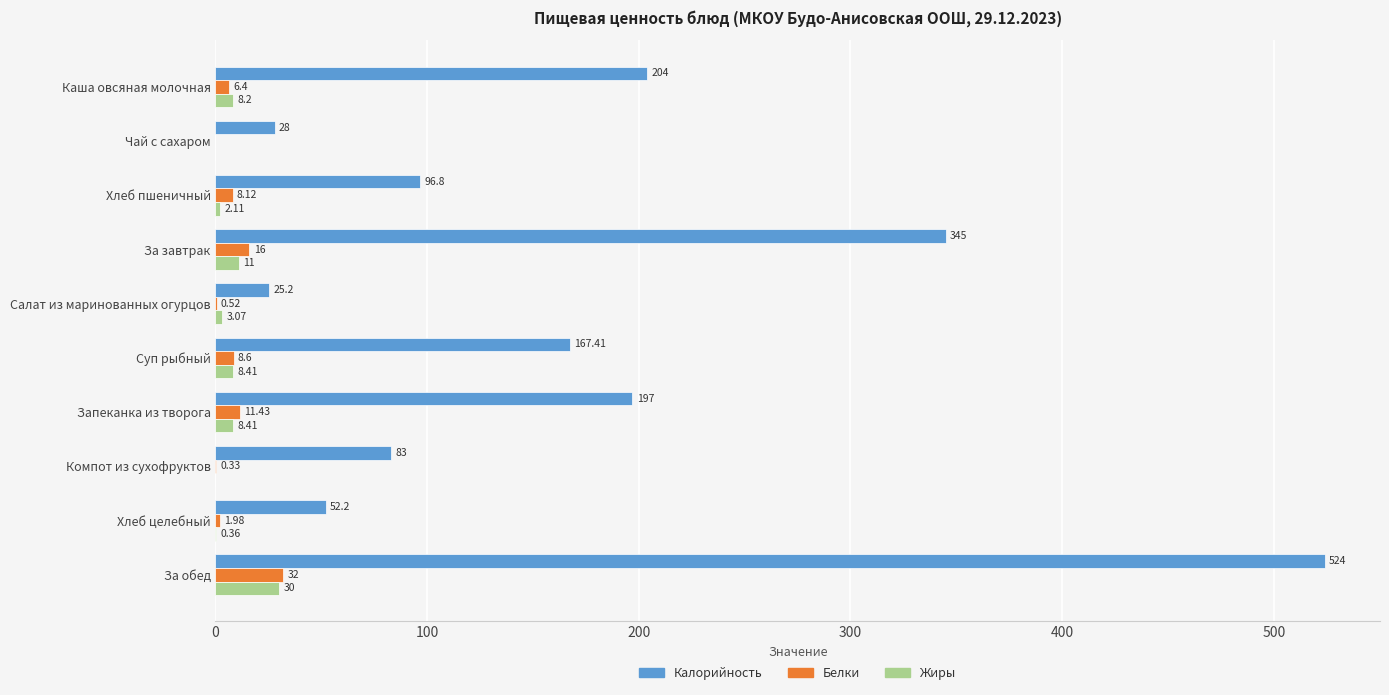

Between Компот из сухофруктов and Хлеб целебный, which series saw the biggest shift?

Калорийность